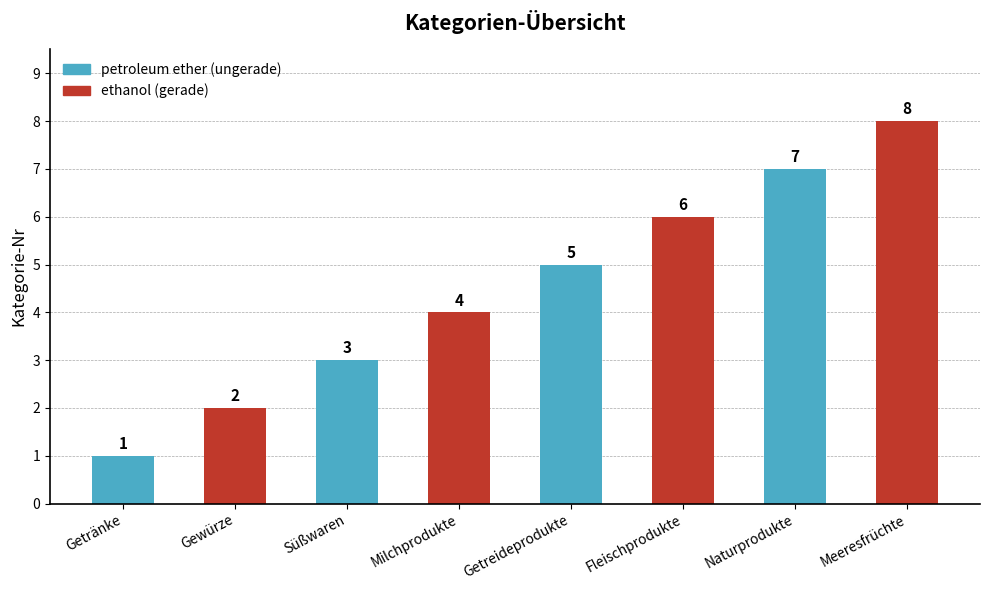

Rank the categories by value from lowest to highest.

Getränke, Gewürze, Süßwaren, Milchprodukte, Getreideprodukte, Fleischprodukte, Naturprodukte, Meeresfrüchte